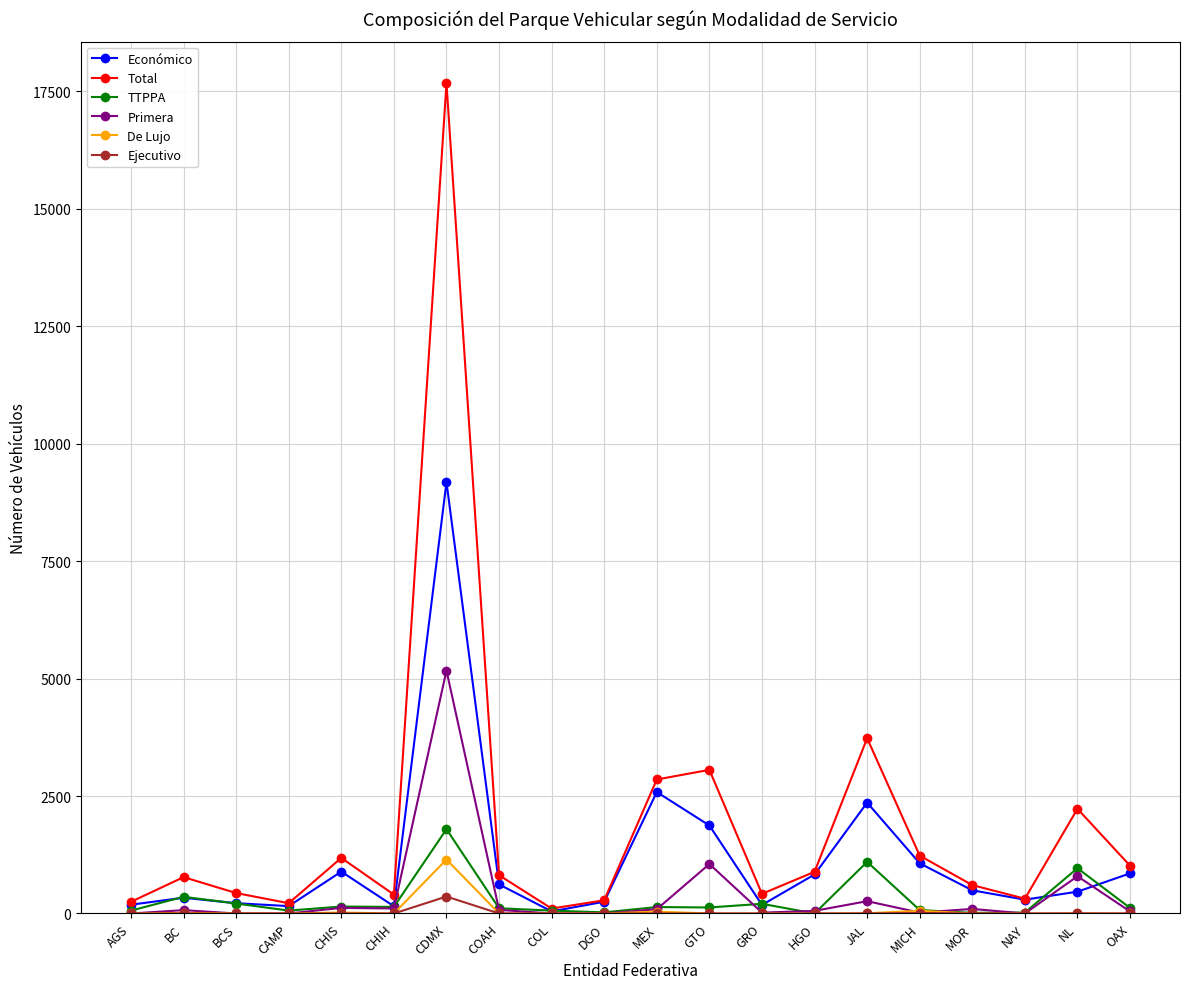

The value of TTPPA at HGO is 814. True or false?

False